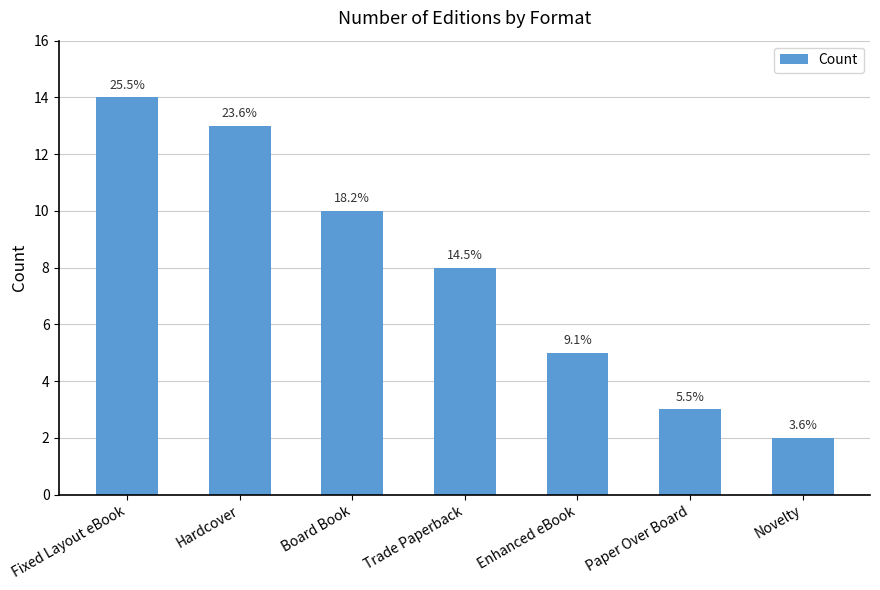

Reading left to right, list all the values displayed in this chart.

Fixed Layout eBook=14	Hardcover=13	Board Book=10	Trade Paperback=8	Enhanced eBook=5	Paper Over Board=3	Novelty=2